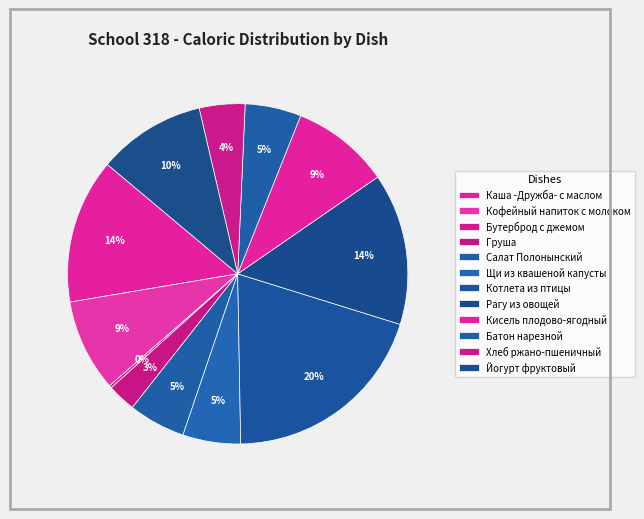

To the nearest percent, what is the combined percentage of Рагу из овощей and Котлета из птицы?

34%